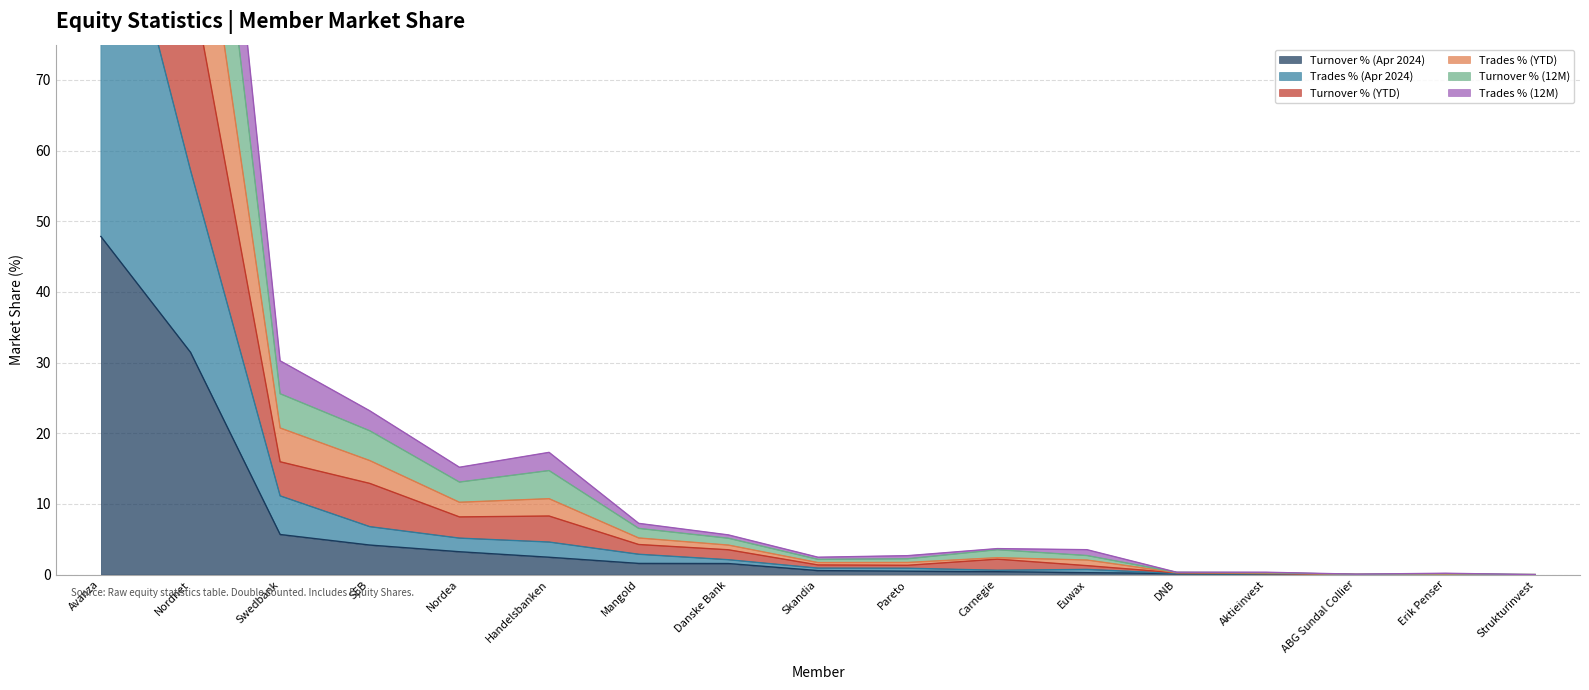

Where is Turnover % (Apr 2024) nearest to the value 23?

Nordnet